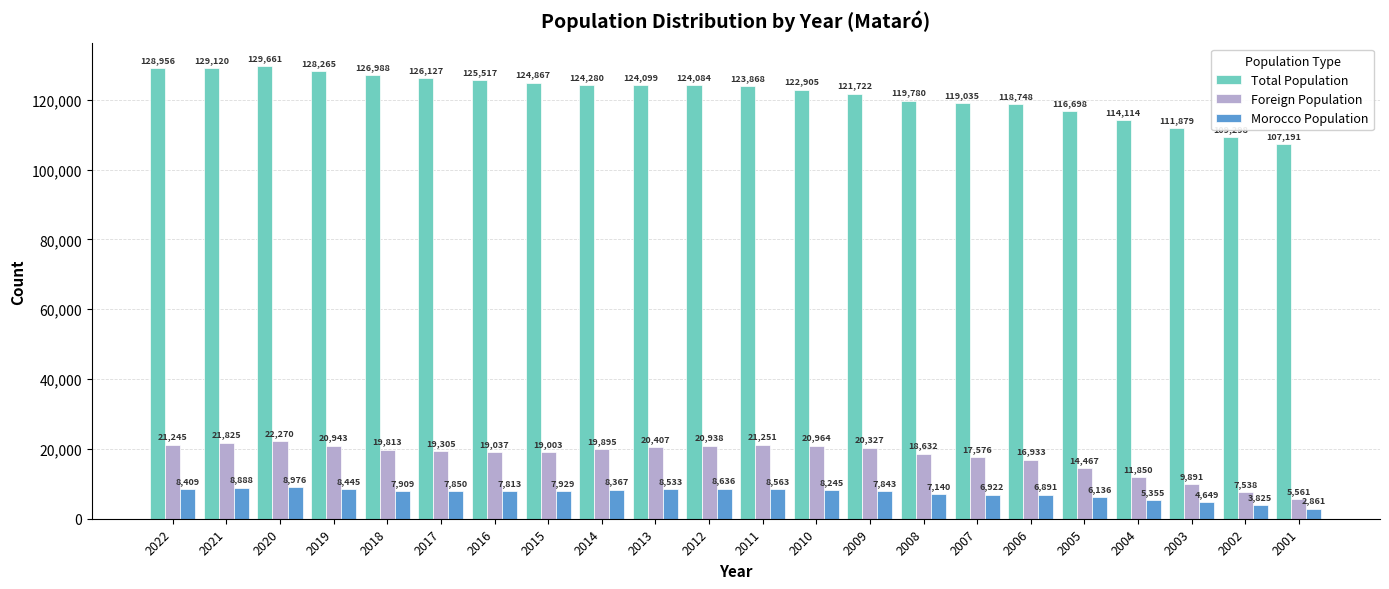

Which series changed the most between 2005 and 2001?

Total Population